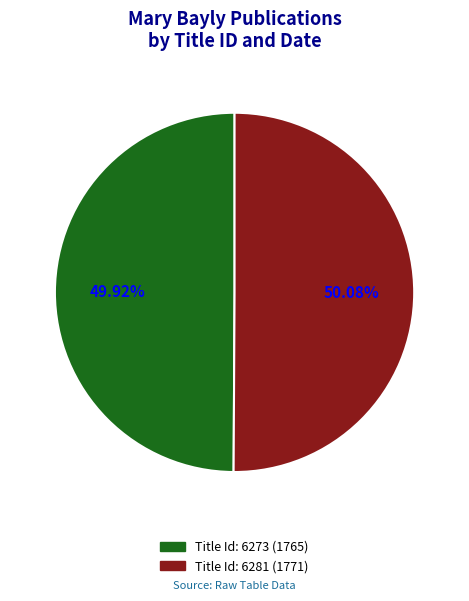

To the nearest percent, what percentage of the pie is Title Id: 6281 (1771)?

50%